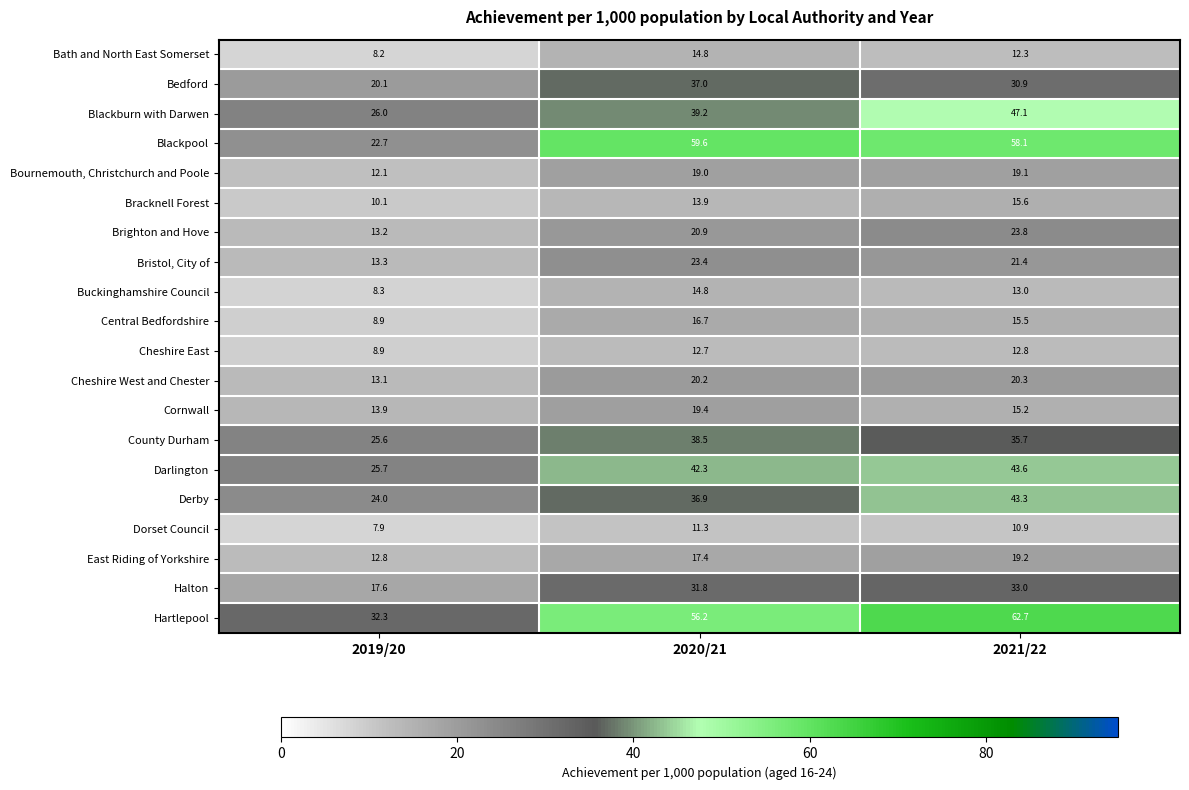

True or false: Blackburn with Darwen has a value of 23.6 at 2021/22.

False